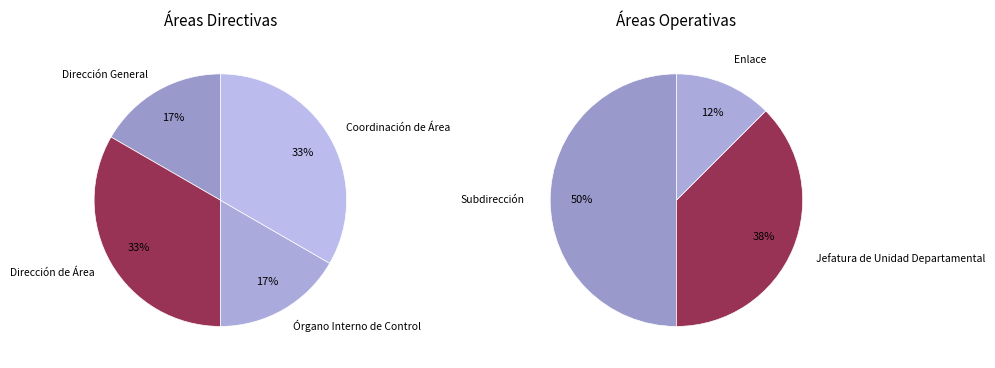

Is Dirección de Área the majority of the pie?

No